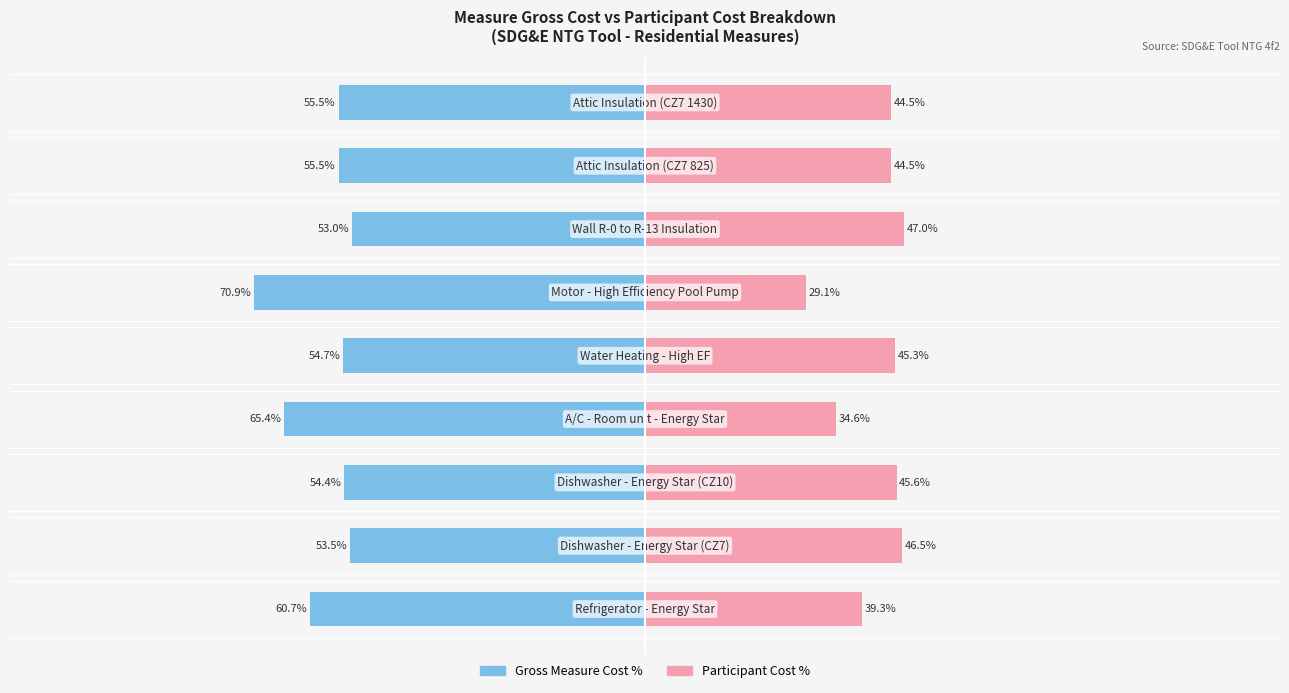

What is the spread (max minus min) of values at 5?

100.0